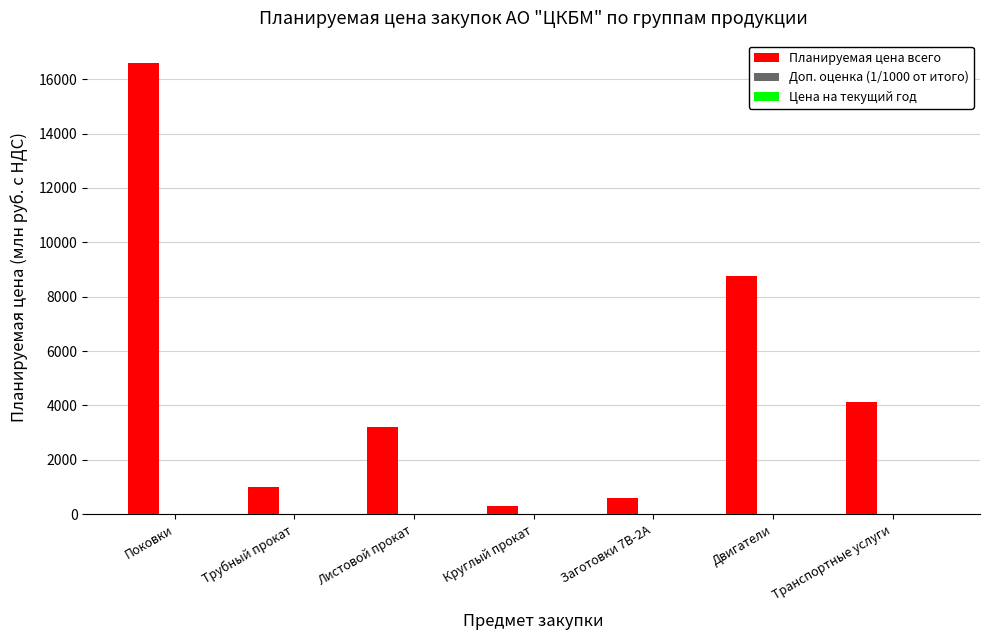

Which series has the largest total across all categories?

Планируемая цена всего